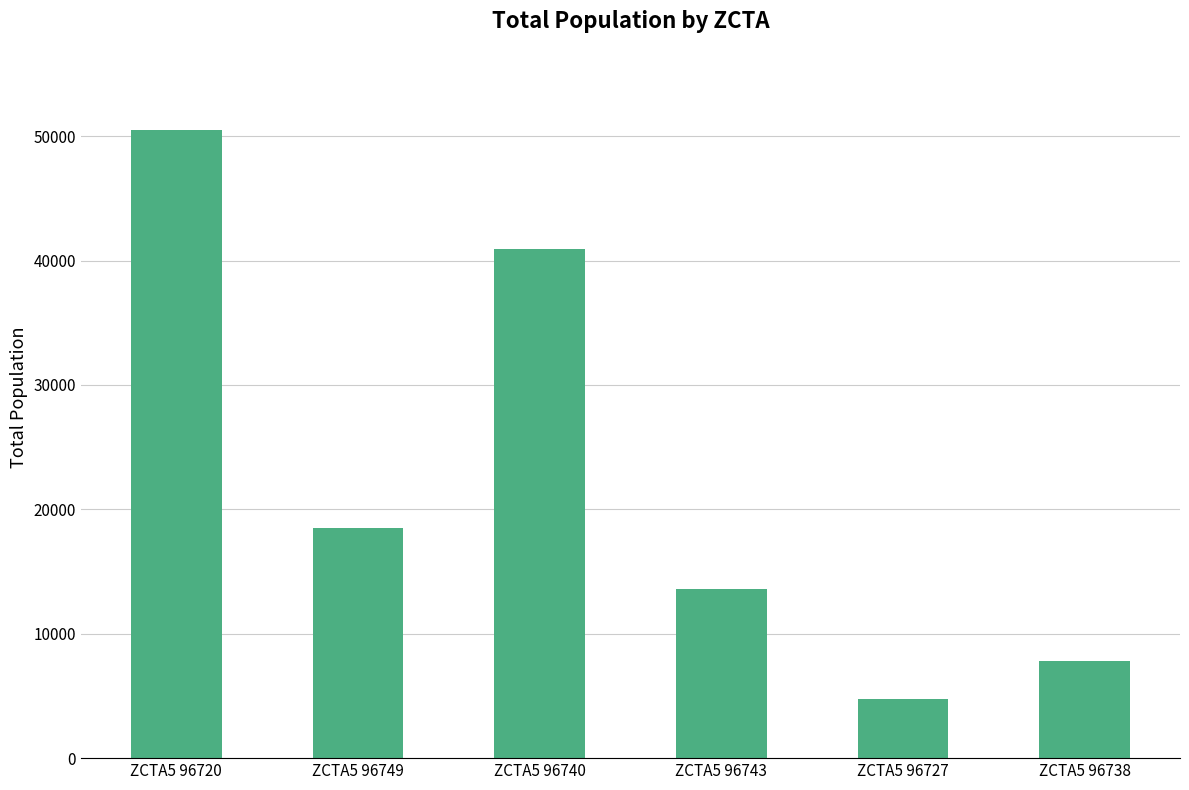

At which category does the chart reach its minimum across all series?

ZCTA5 96727